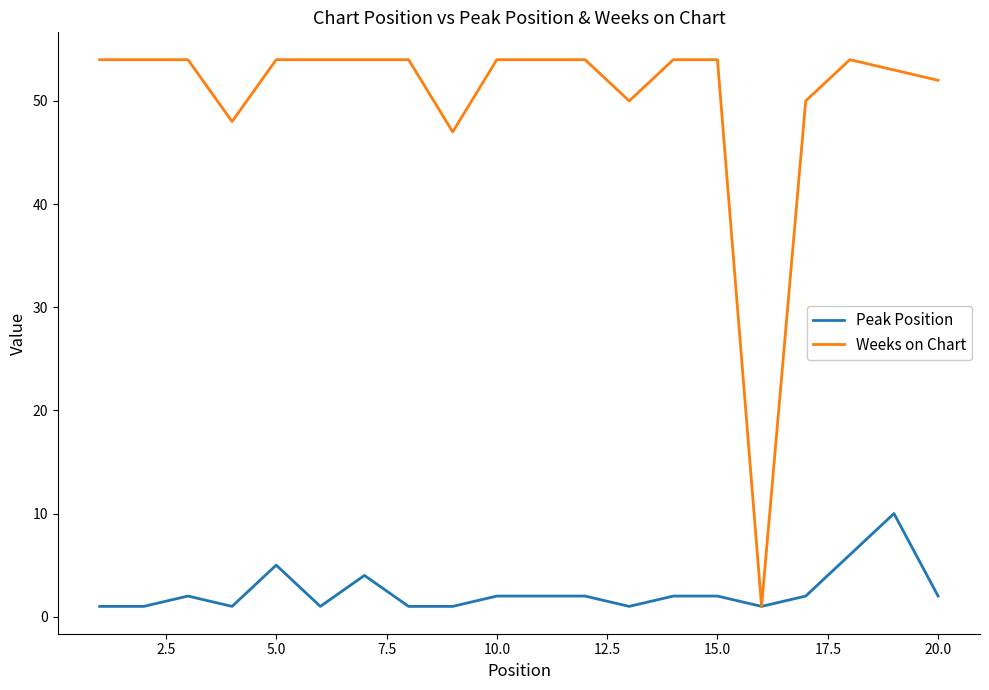

Which series has the largest total across all categories?

Weeks on Chart